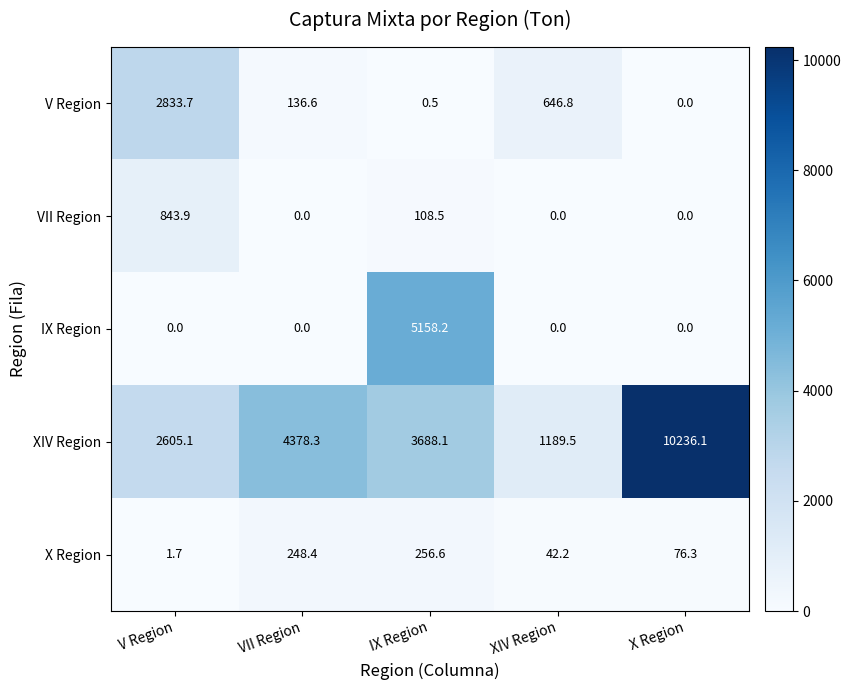

Which series has the widest spread of values?

XIV Region